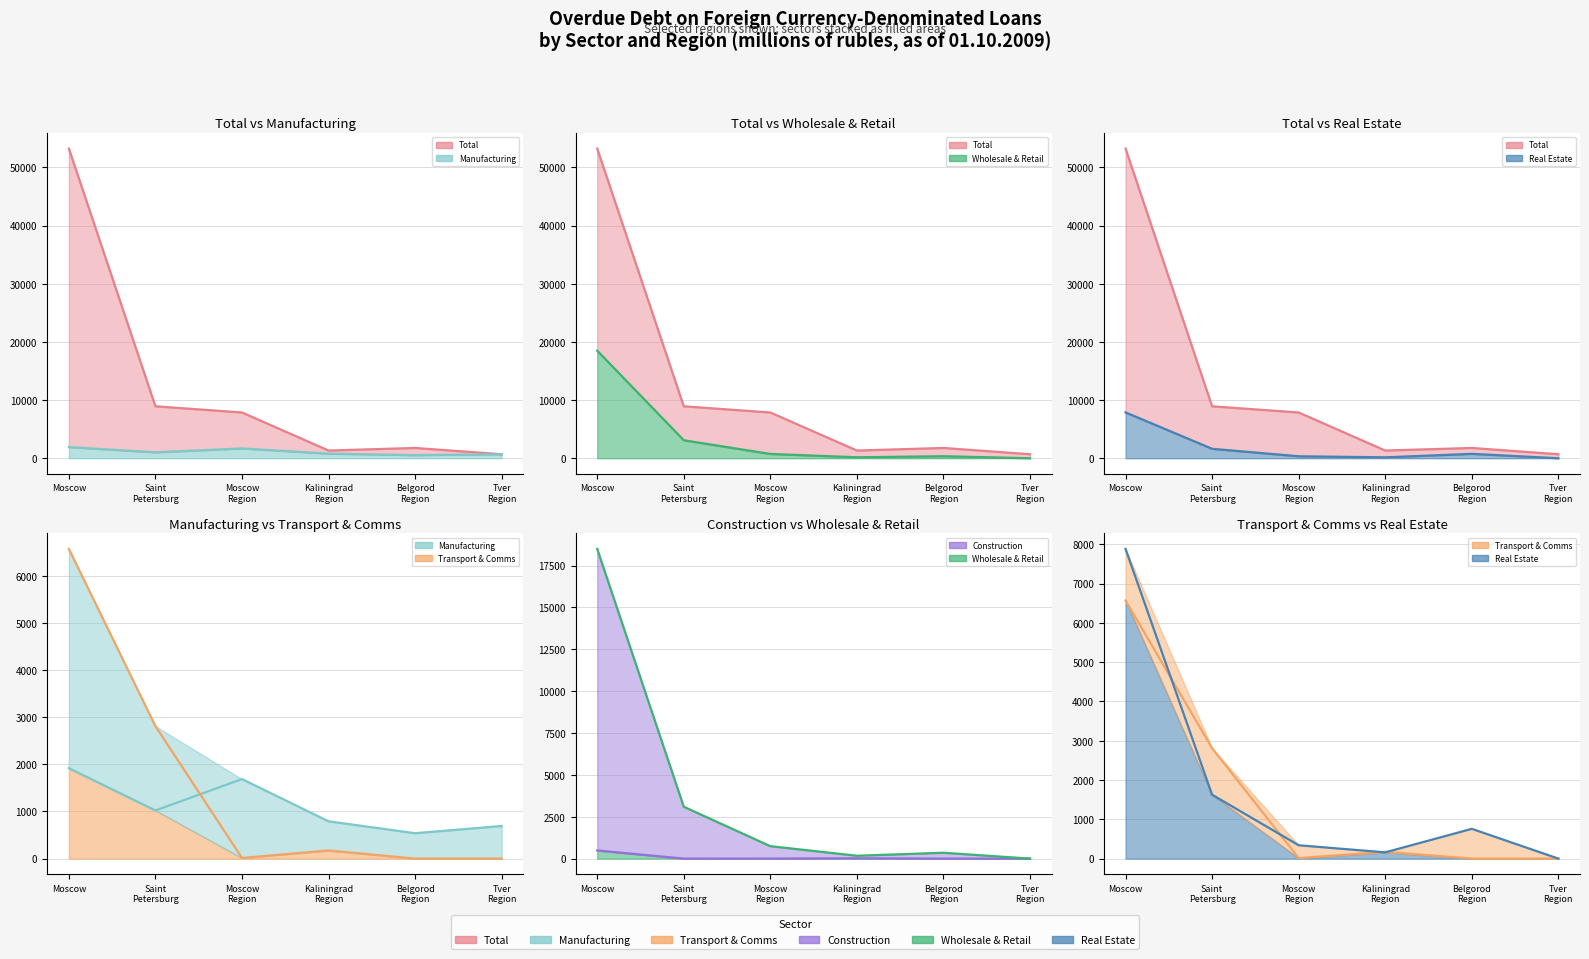

Reading right to left, transcribe all the data shown in this chart.

Total (line): 691.7	1769.8	1328.2	7869.0	8932.3	53243.2
Manufacturing (line): 691.7	538.6	791.1	1687.2	1021.1	1918.6
Wholesale & Retail (line): 0.0	350.2	170.2	742.5	3096.7	18495.3
Real Estate (line): 0.0	757.8	158.8	339.5	1625.8	7881.2
Transport & Comms (line): 0.0	0.0	173.0	13.4	2809.6	6569.8
Construction (line): 0.0	0.0	19.5	2.0	0.0	486.5